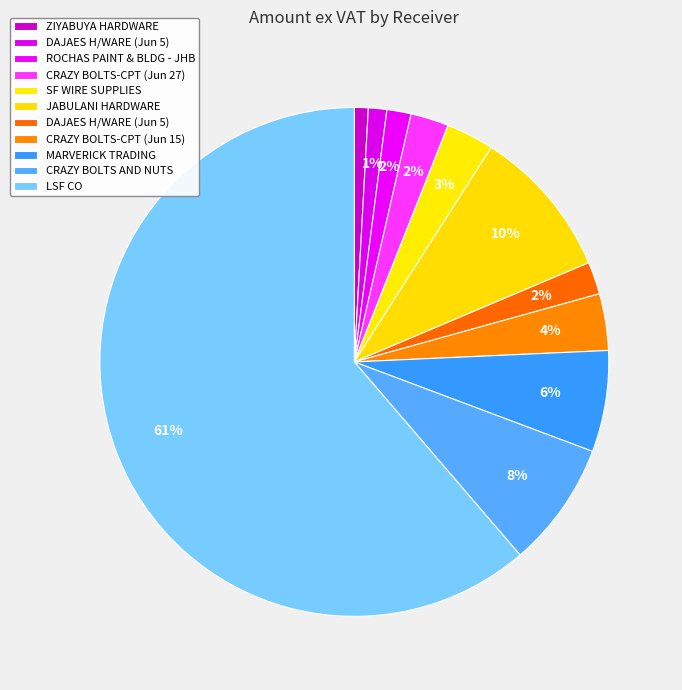

How many segments does this pie chart have?

11